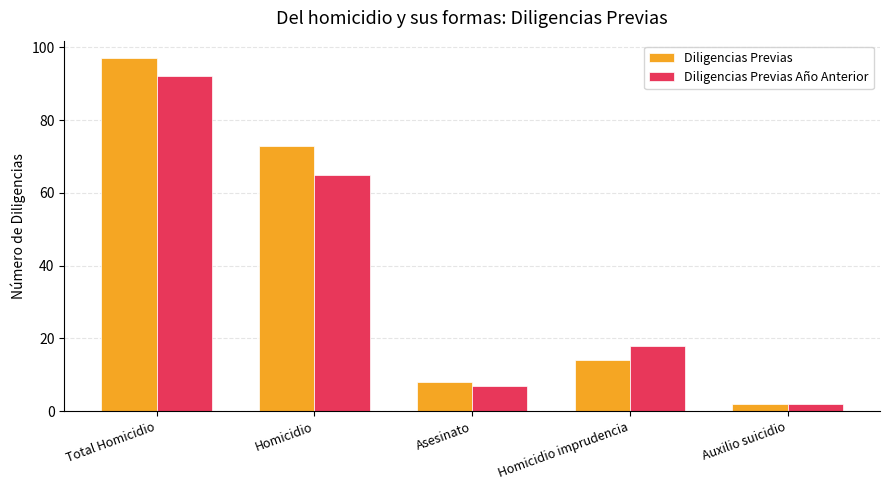

How many groups of bars are there?

5